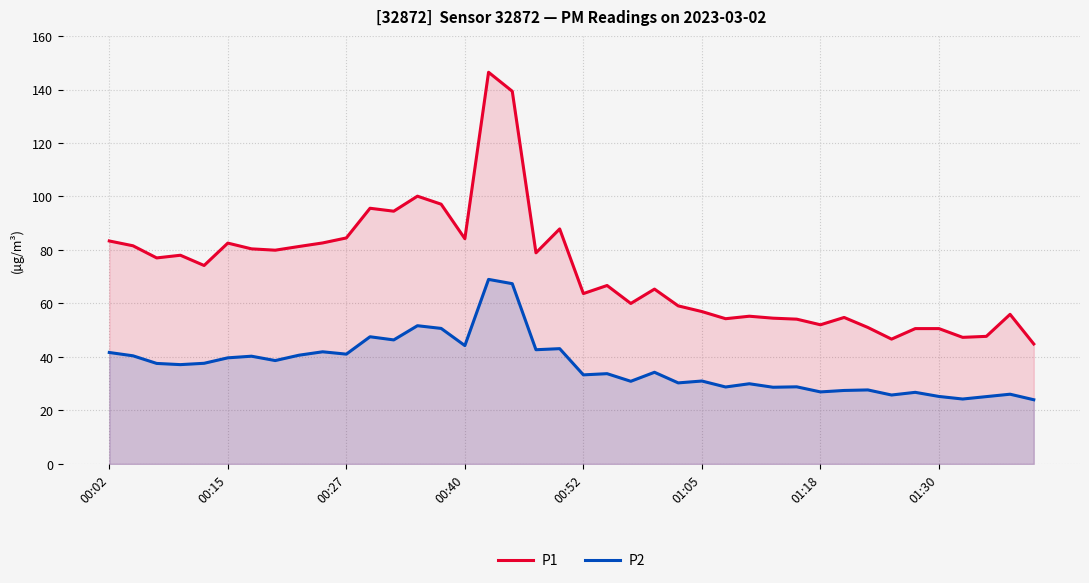

Rank the series by their maximum value, from highest to lowest.

P1, P2